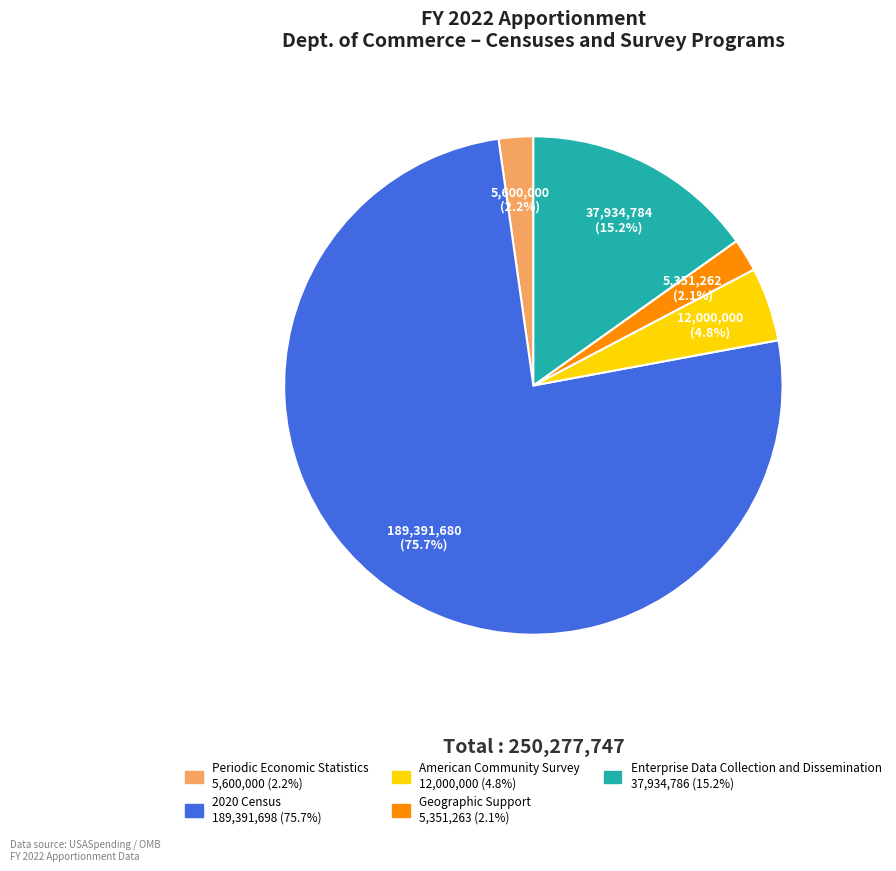

Which has a higher value, Geographic Support or 2020 Census?

2020 Census